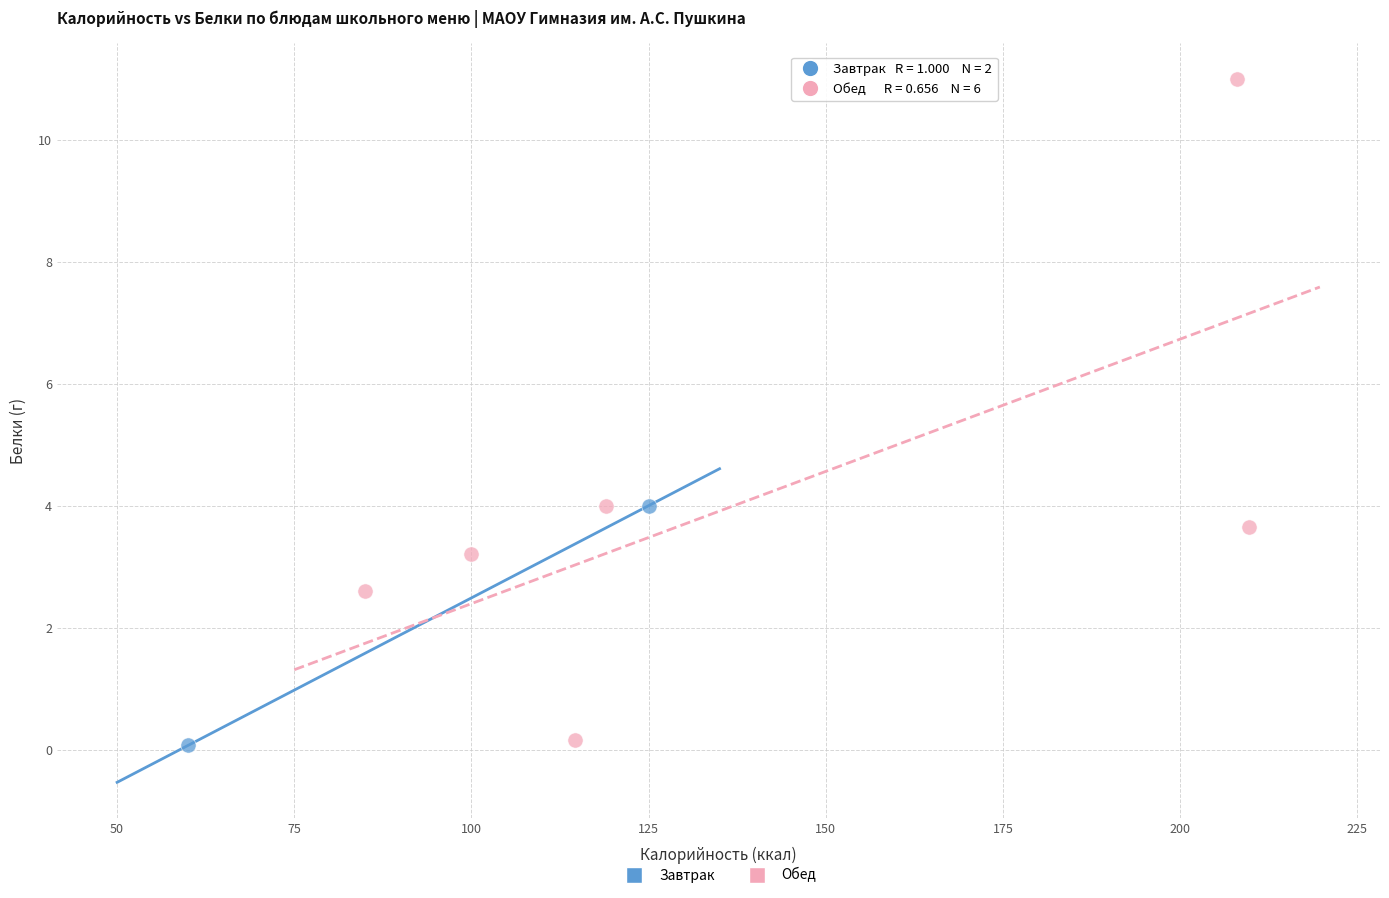

What are all the series names shown in the legend?

Завтрак, Обед